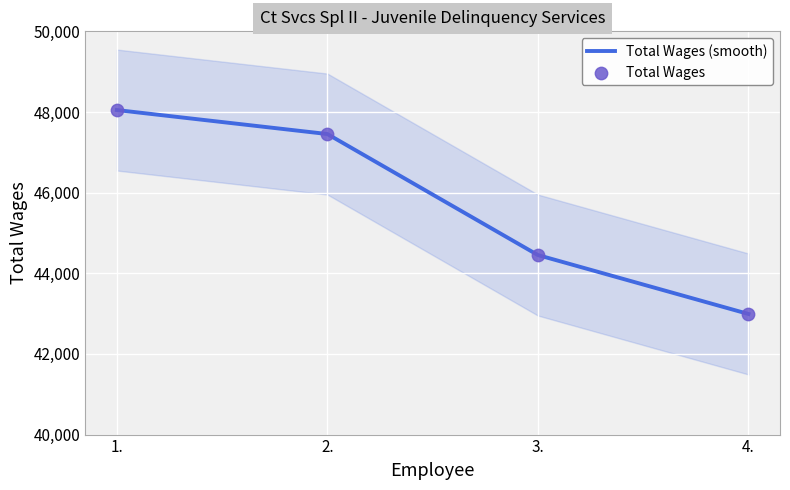

Which series reaches the minimum Y coordinate?

Total Wages (smooth)